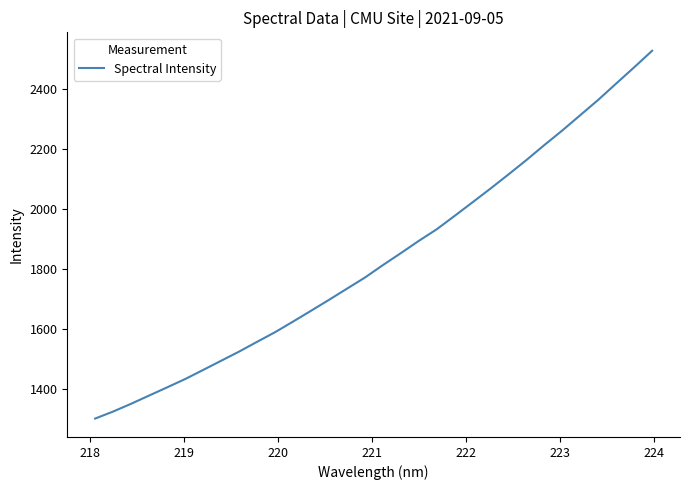

What is the minimum value shown in the chart?

1302.3